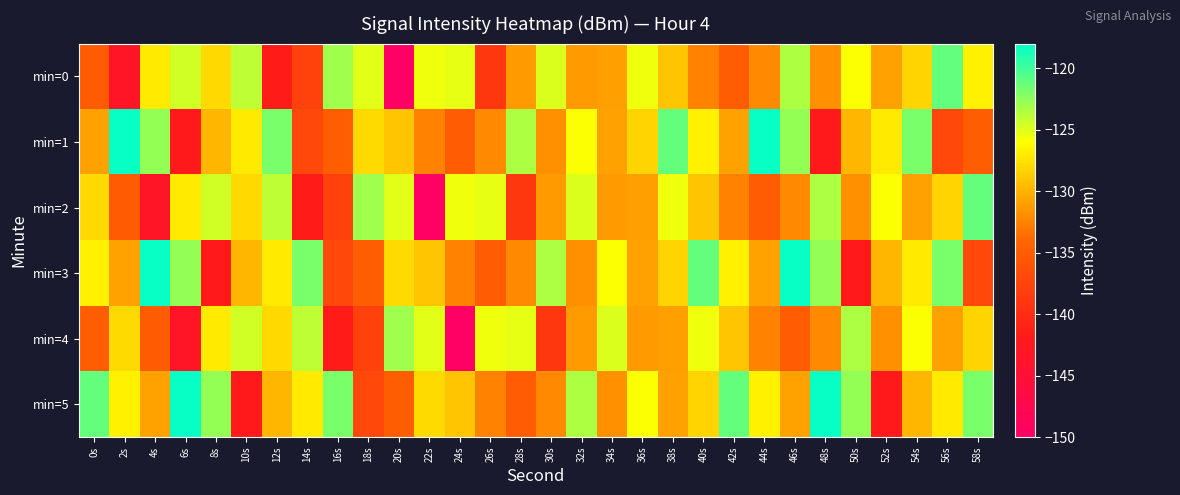

What is the greatest value displayed?

-118.3